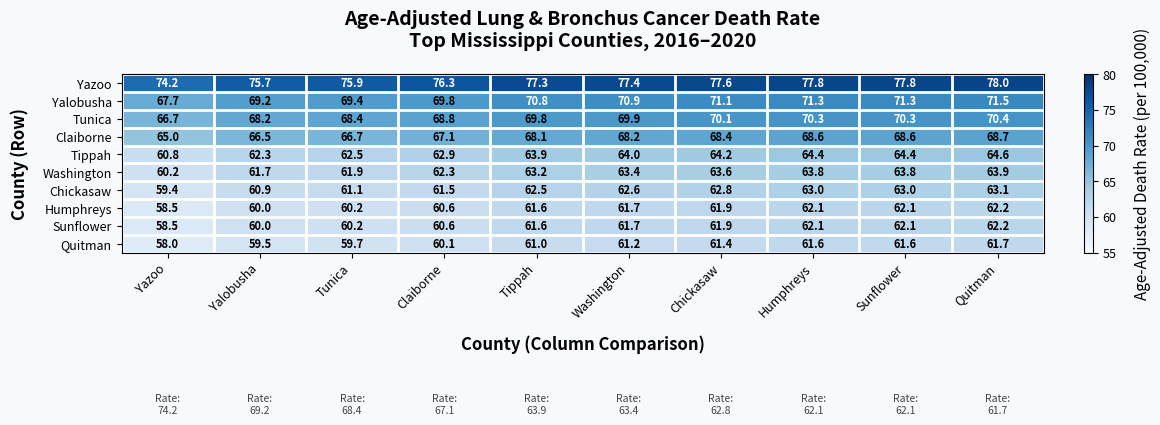

What is the average value of the Tunica series?

69.3